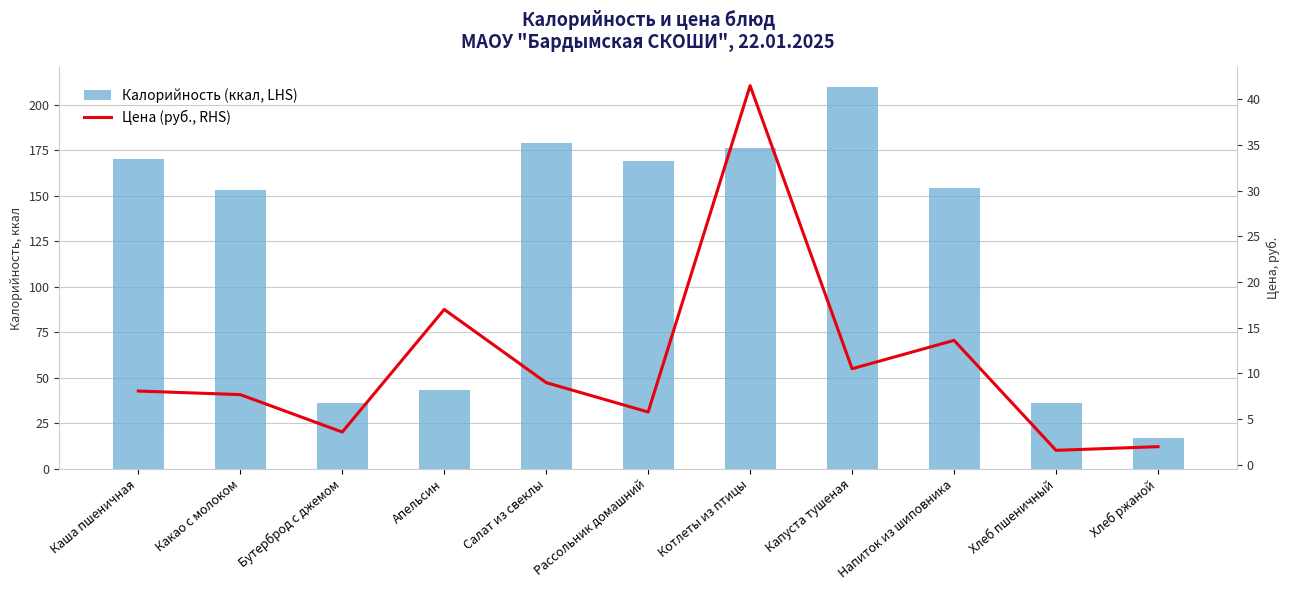

What is the total value across all series at Рассольник домашний?

174.8